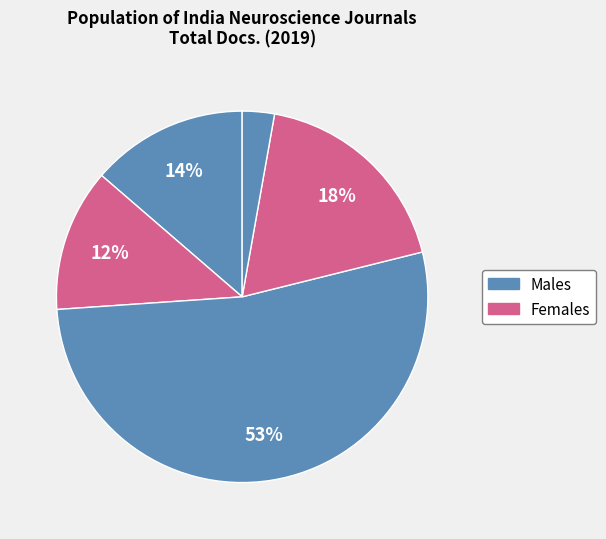

How many slices are in this pie chart?

5